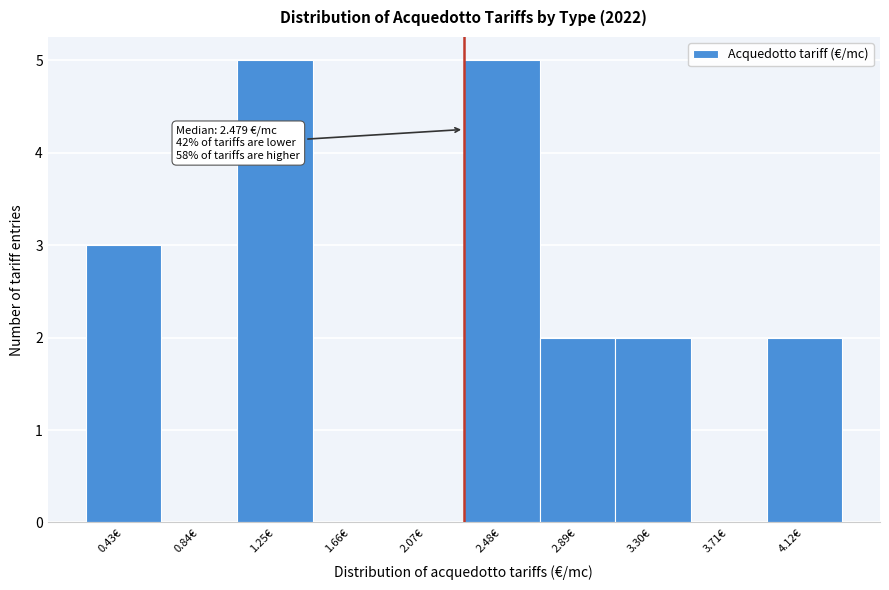

Reading left to right, list all the values displayed in this chart.

0.43€=3	0.84€=0	1.25€=5	1.66€=0	2.07€=0	2.48€=5	2.89€=2	3.30€=2	3.71€=0	4.12€=2